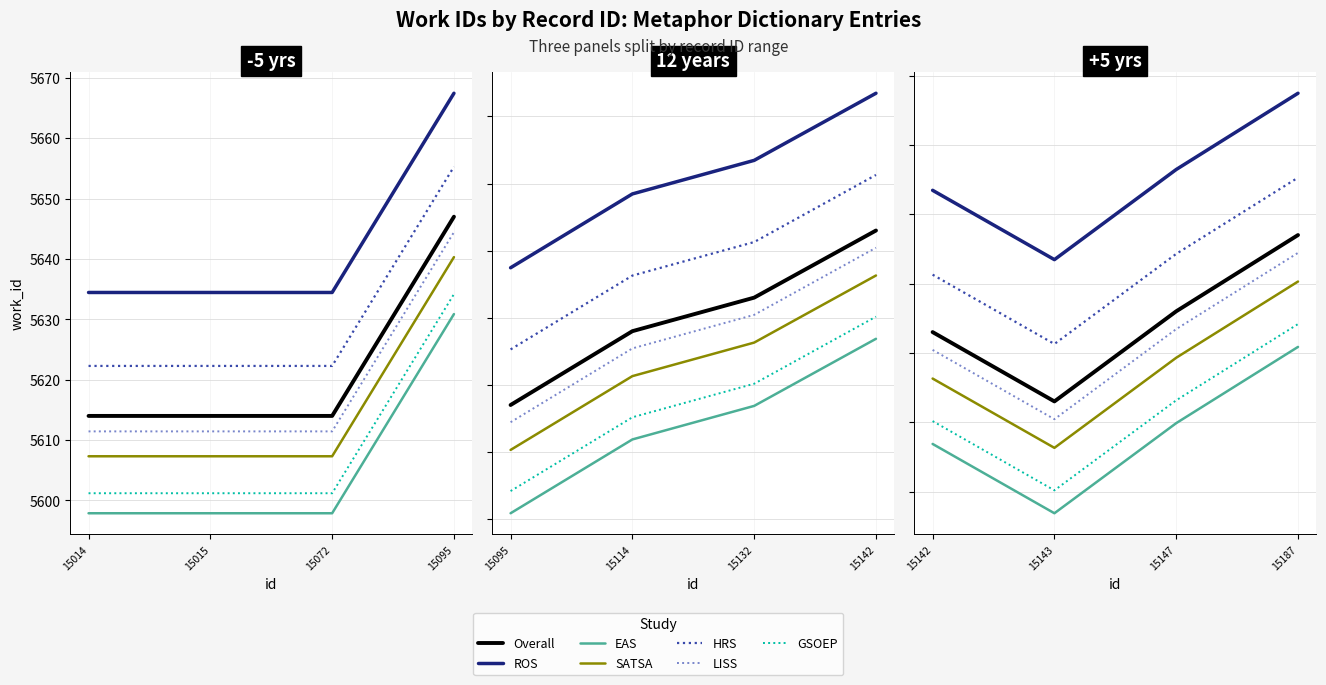

What is the difference between the second highest and minimum values?

62